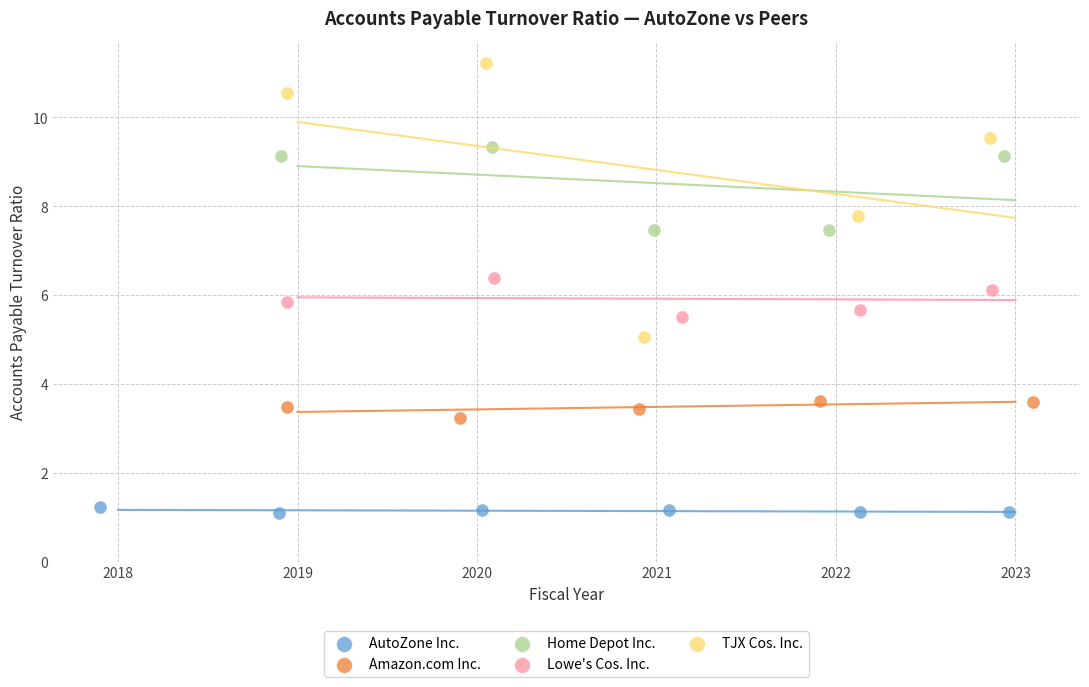

Which series reaches the minimum Y coordinate?

AutoZone Inc.